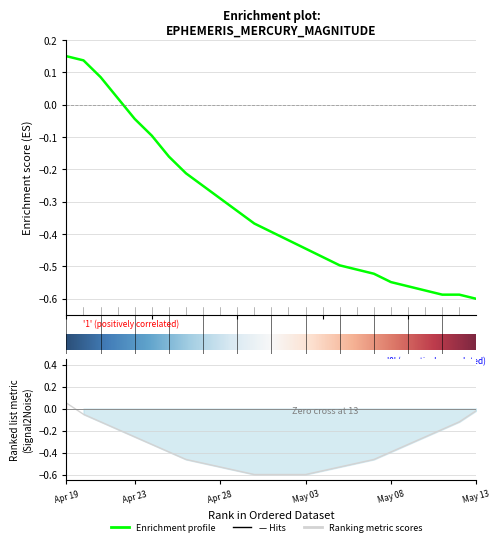

True or false: Approx Mag. has more than 2 points higher than both neighbors.

False